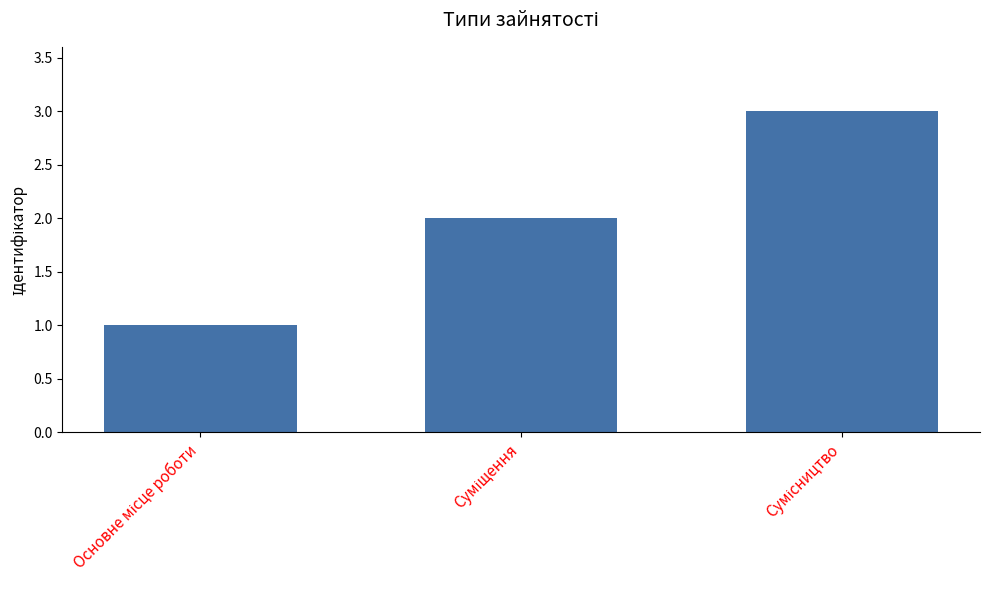

What is the maximum value shown in the chart?

3